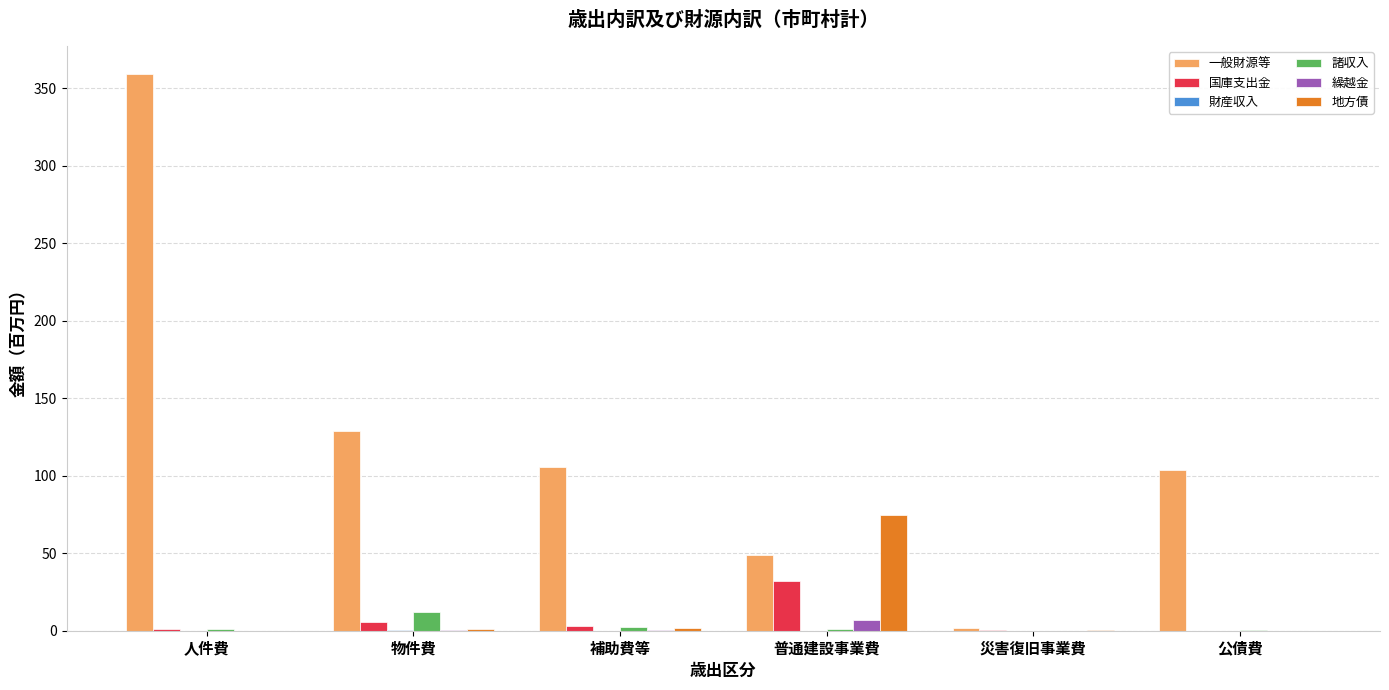

What is the sum of all 国庫支出金 values?

42.7